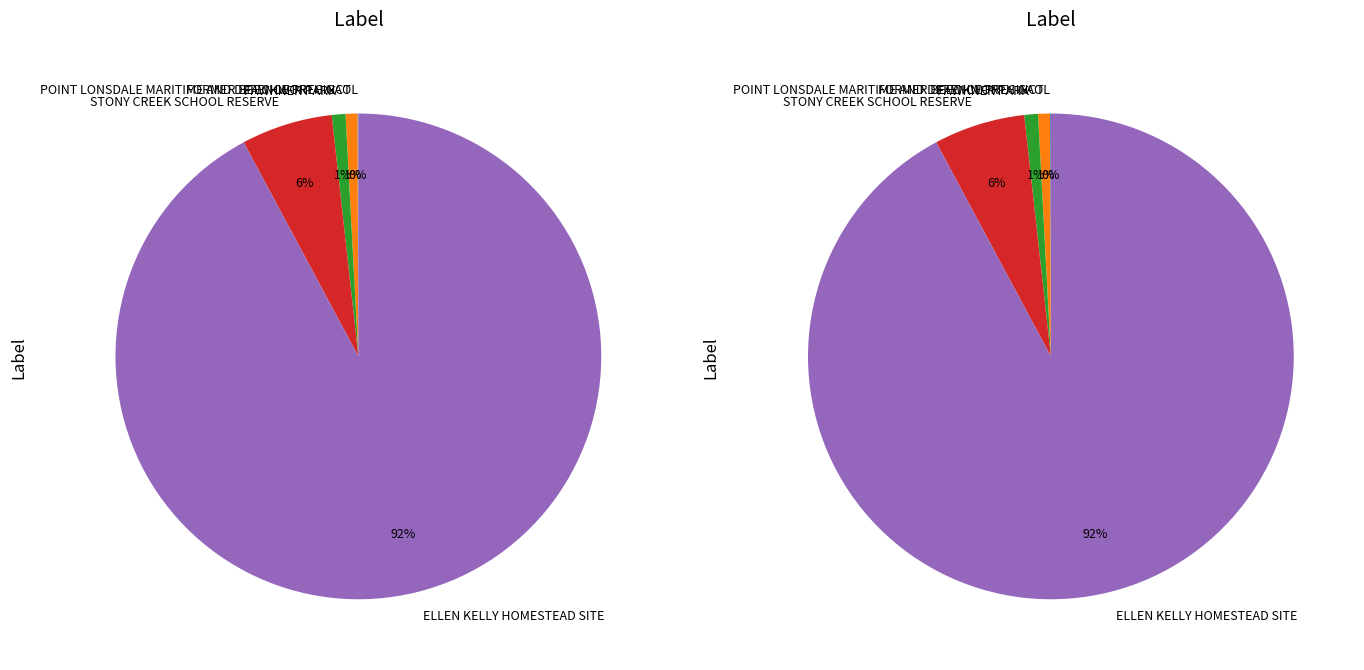

Between FAWKNER PARK and ELLEN KELLY HOMESTEAD SITE, which is larger?

ELLEN KELLY HOMESTEAD SITE